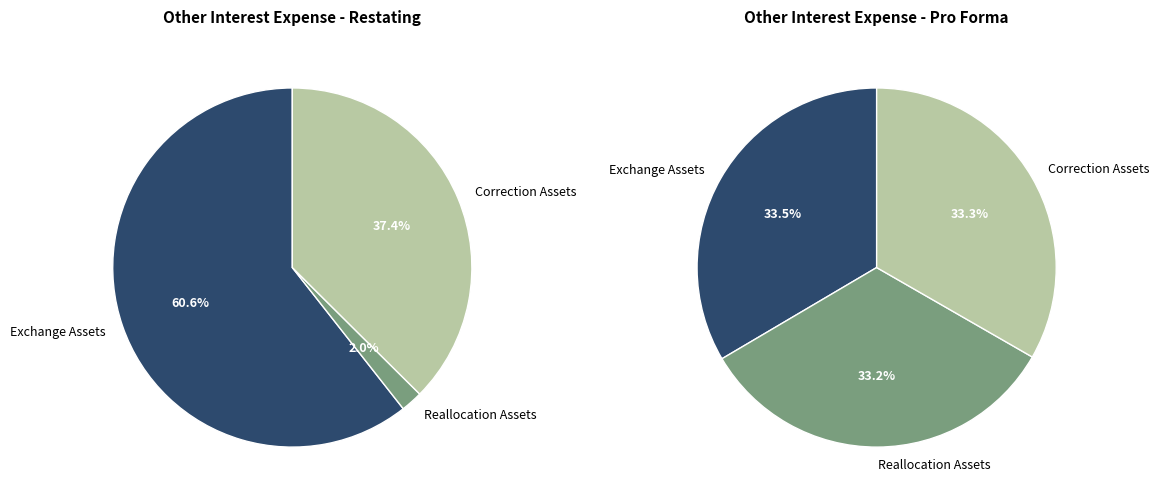

Does Other Interest Expense - Pro Forma account for over 50% of the chart?

No